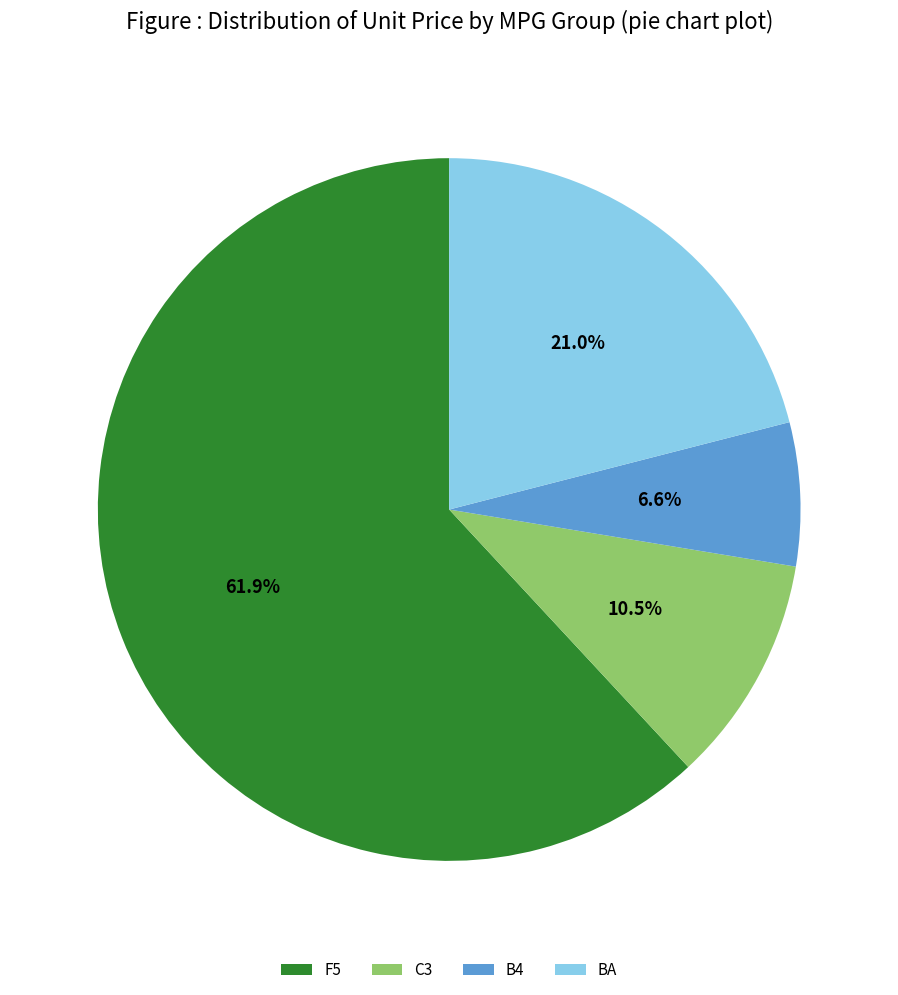

Rank the categories by value from lowest to highest.

B4, C3, BA, F5